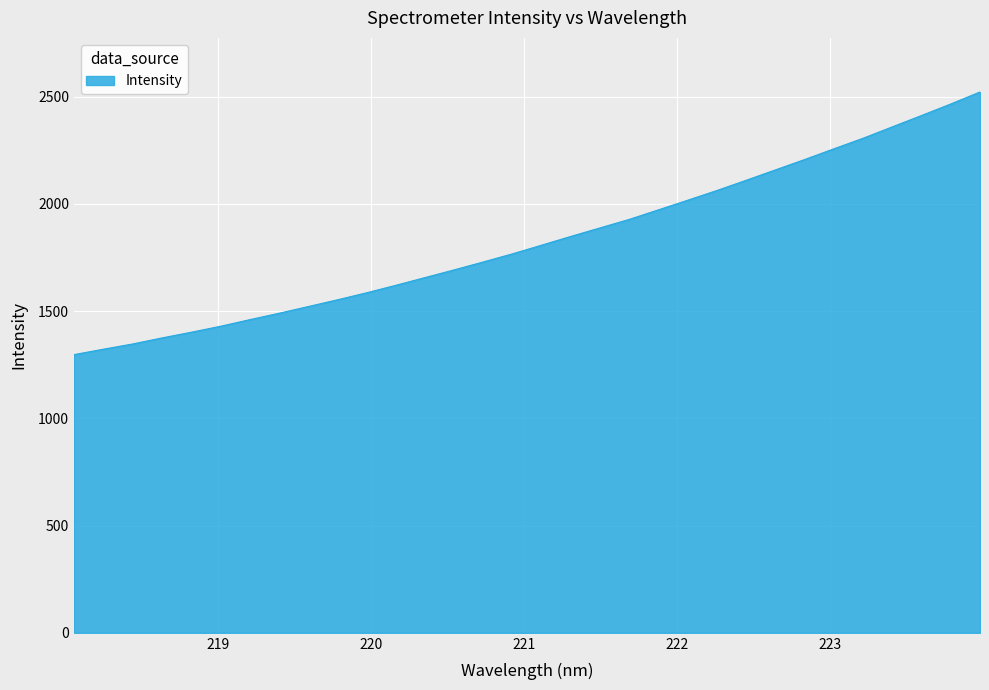

Reading left to right, list all the values displayed in this chart.

1297.4	1322.6	1347.0	1375.1	1401.6	1429.5	1460.2	1490.1	1521.4	1552.9	1585.7	1620.7	1656.8	1692.8	1729.8	1767.8	1808.3	1849.1	1888.9	1928.6	1973.3	2018.0	2063.4	2111.0	2159.3	2207.7	2257.6	2306.9	2360.0	2412.8	2466.5	2522.4